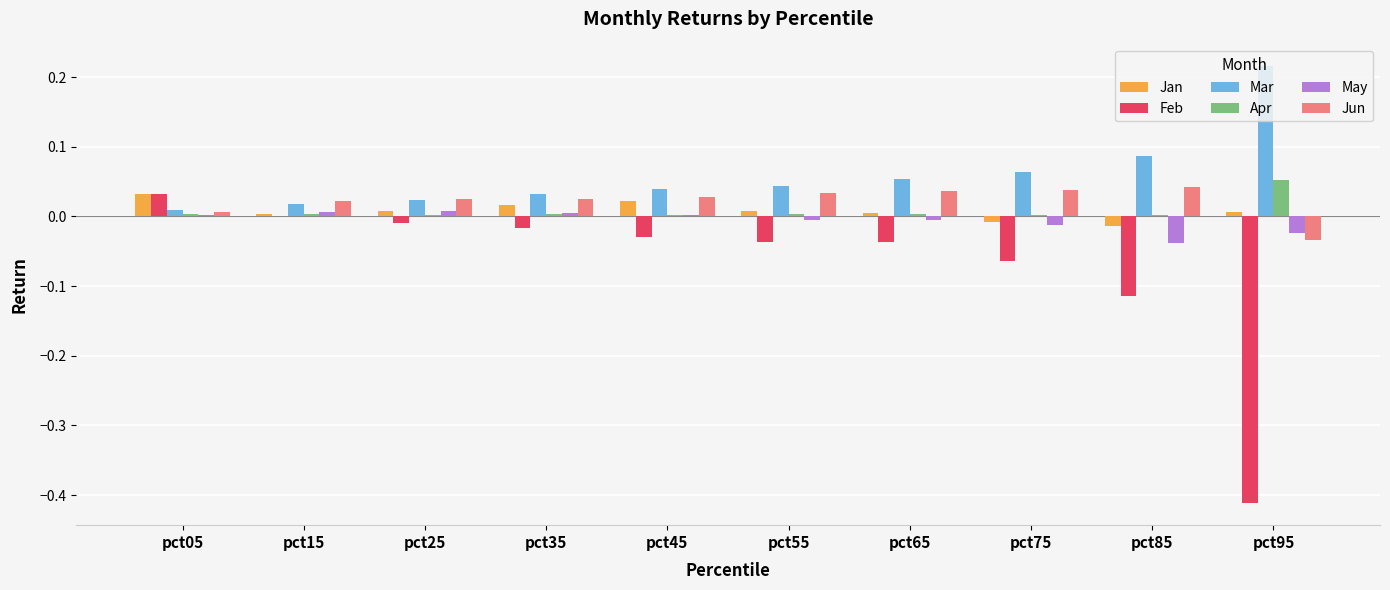

At which category does the chart reach its peak across all series?

pct95